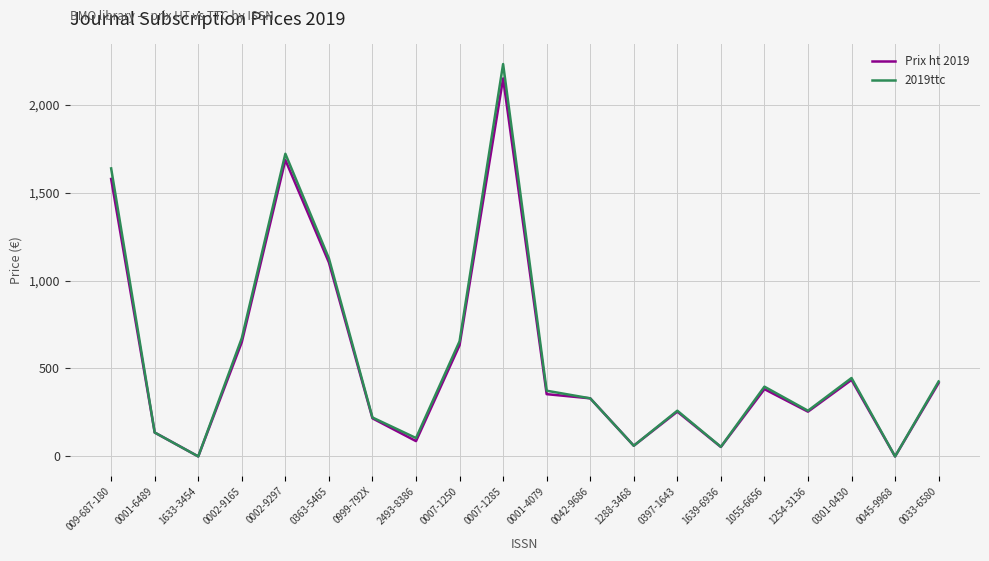

What are all the series names shown in the legend?

Prix ht 2019, 2019ttc